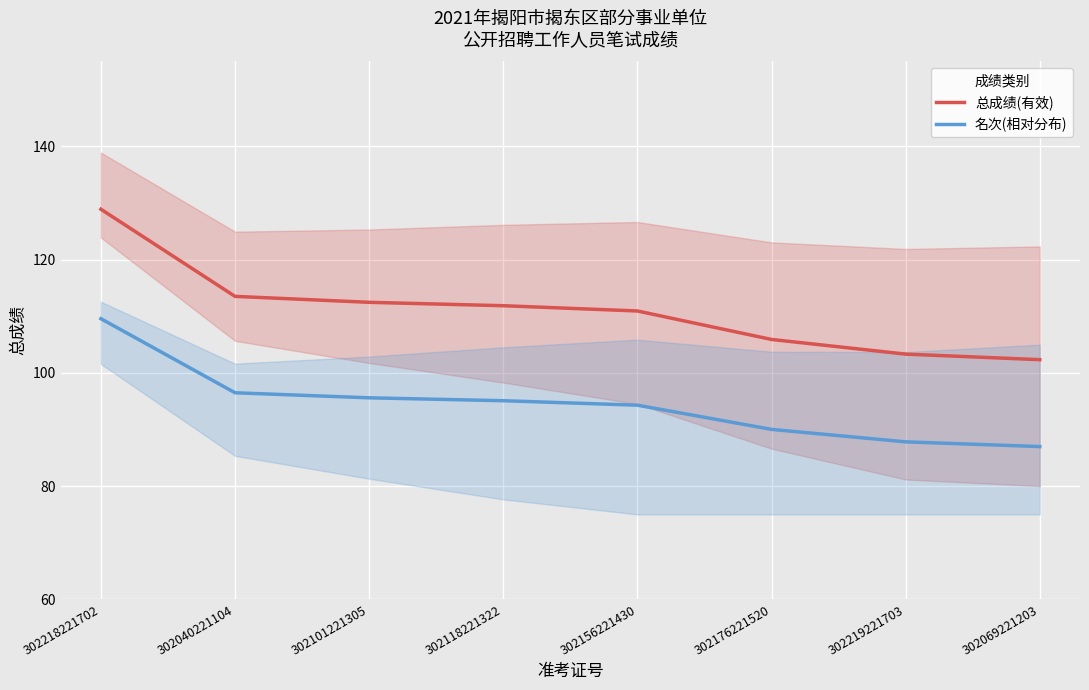

How many values in the 名次(相对分布) series exceed 95?

4